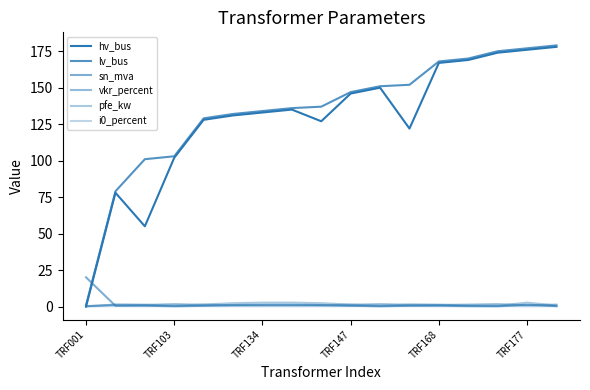

Does the chart have visible grid lines?

No